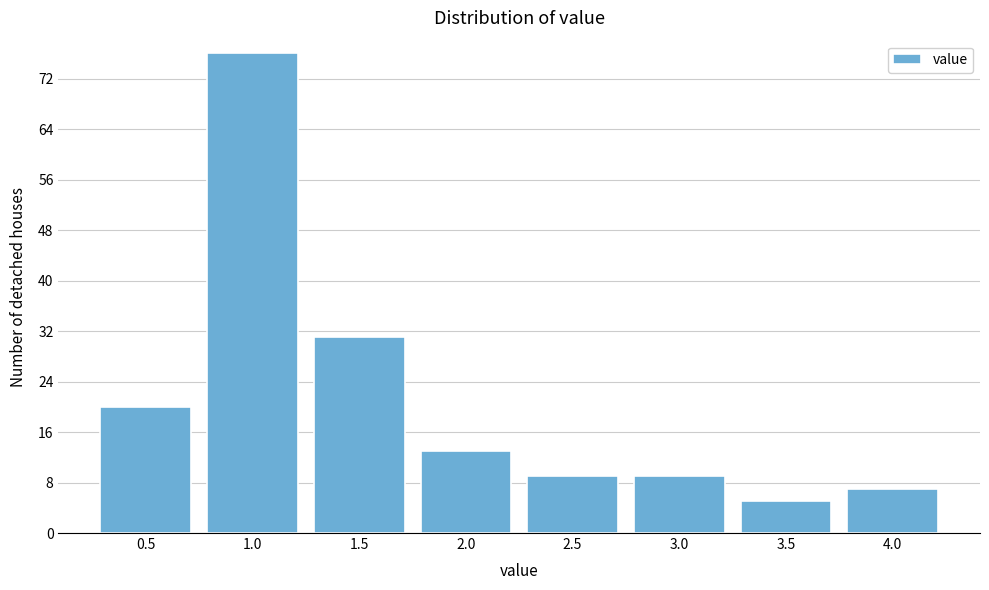

Reading left to right, extract all data points from this chart.

20	76	31	13	9	9	5	7